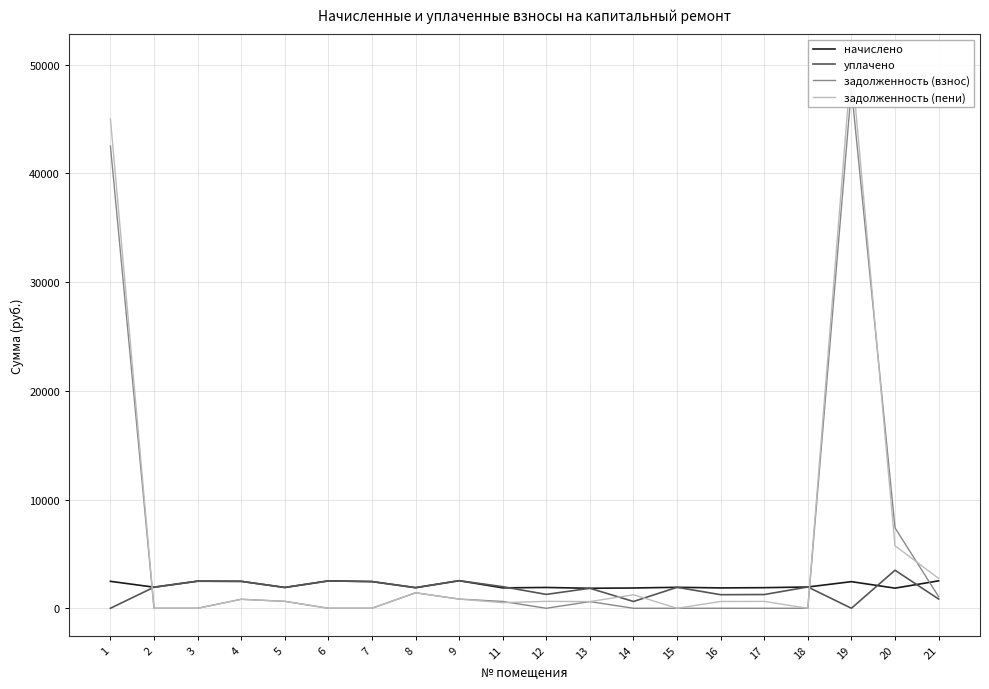

Reading left to right, what are all the values shown in this chart?

начислено: 1=2477.7	2=1939.3	3=2492.4	4=2477.7	5=1913.5	6=2518.2	7=2455.5	8=1895.1	9=2536.7	11=1876.7	12=1913.5	13=1839.8	14=1865.6	15=1928.3	16=1873.0	17=1895.1	18=1957.8	19=2448.2	20=1850.9	21=2521.9
уплачено: 1=0.0	2=1939.3	3=2492.4	4=2477.7	5=1913.5	6=2518.2	7=2455.5	8=1895.1	9=2536.7	11=1987.2	12=1275.7	13=1839.8	14=622.9	15=1928.3	16=1248.7	17=1263.4	18=1957.8	19=0.0	20=3500.0	21=850.0
задолженность (взнос): 1=42535.8	2=0.0	3=0.0	4=825.9	5=637.9	6=0.0	7=0.0	8=1424.5	9=845.5	11=625.6	12=0.0	13=613.3	14=0.0	15=0.0	16=0.0	17=0.0	18=0.0	19=47835.3	20=7400.0	21=1074.0
задолженность (пени): 1=45013.5	2=0.0	3=0.0	4=825.9	5=637.9	6=0.0	7=0.0	8=1424.5	9=845.5	11=515.1	12=637.9	13=613.3	14=1242.7	15=0.0	16=624.3	17=631.7	18=0.0	19=50283.5	20=5750.9	21=2745.9